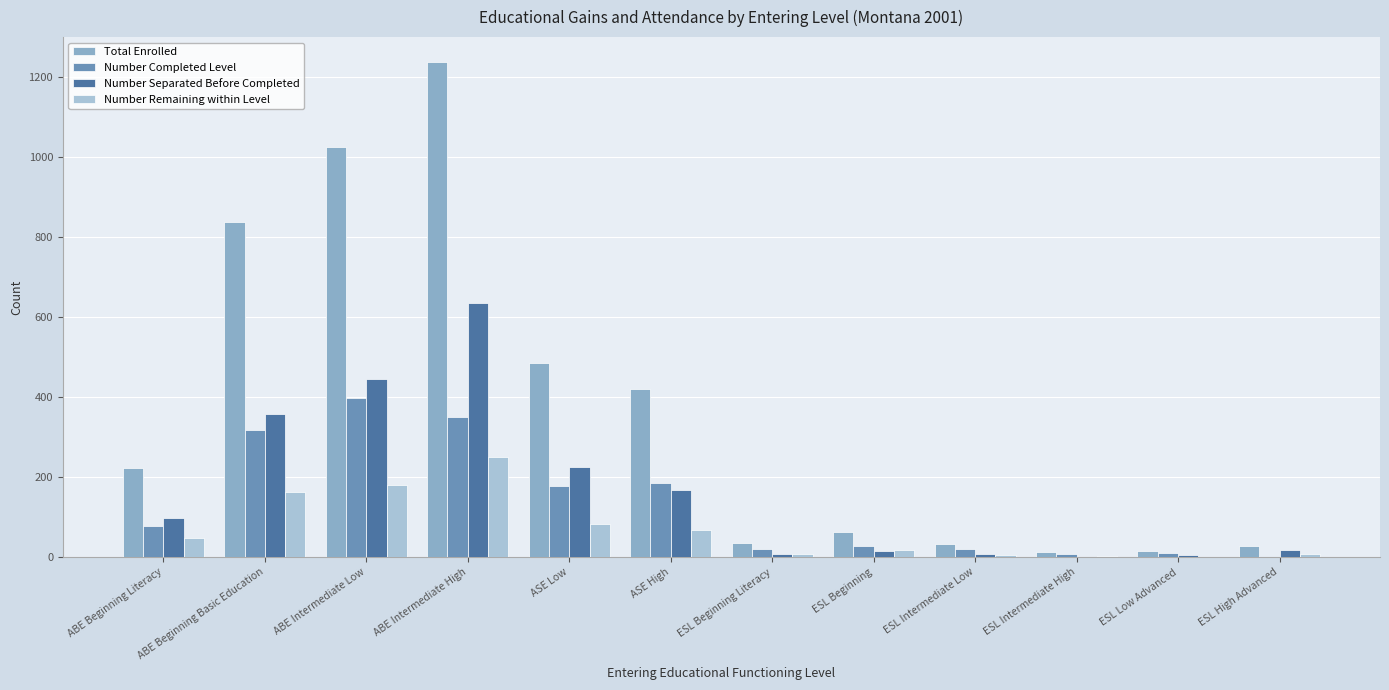

The Number Separated Before Completed series shows 227 at ABE Intermediate High. True or false?

False